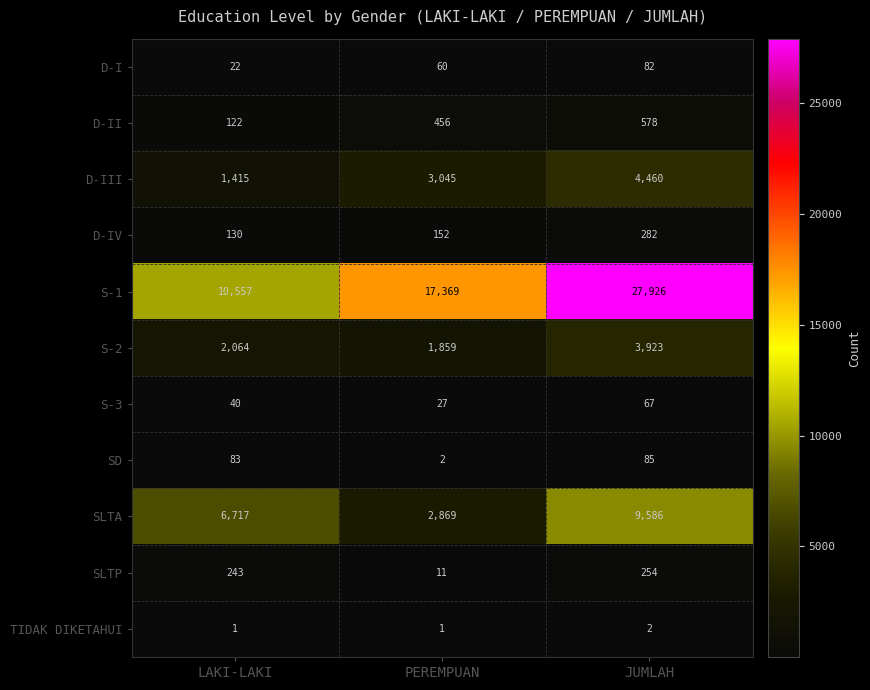

What is the maximum value shown in the chart?

27926